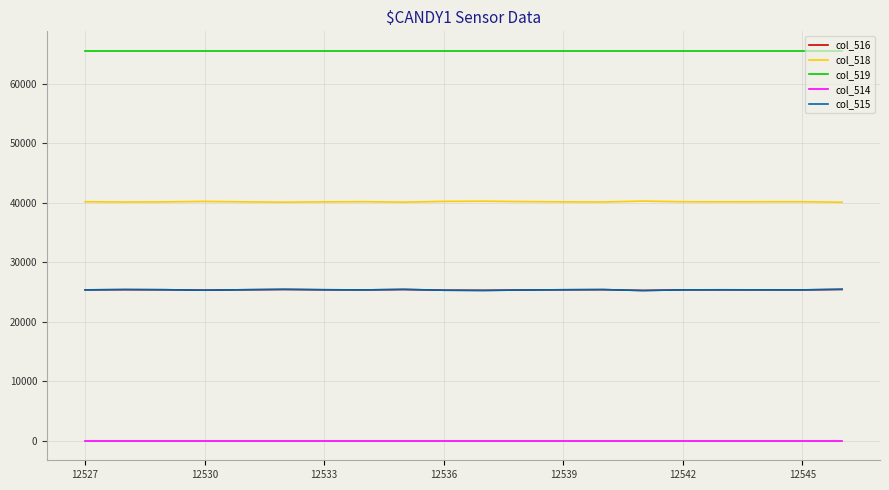

How many lines are shown in the chart?

5